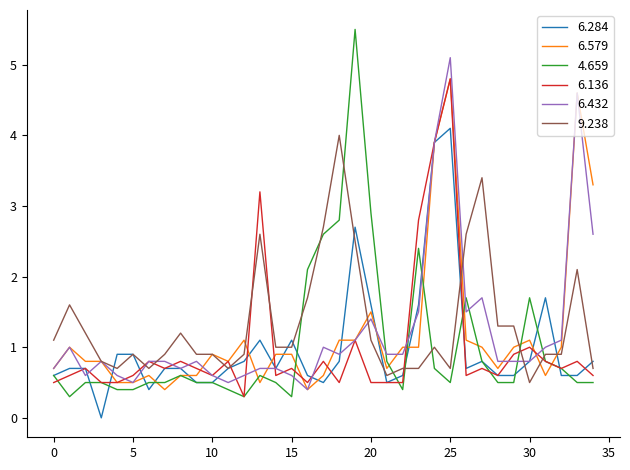

What is the highest value of the 4.659 series?

5.5